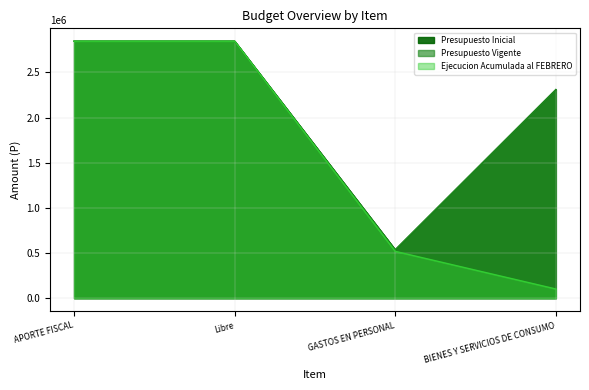

What value does the Presupuesto Inicial series have at Libre?

2845366